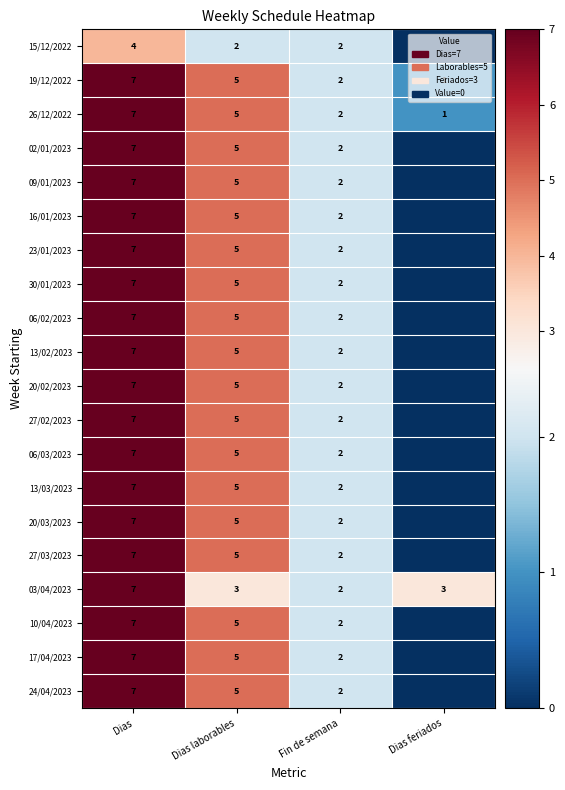

The 20/02/2023 series shows 2 at Dias laborables. True or false?

False